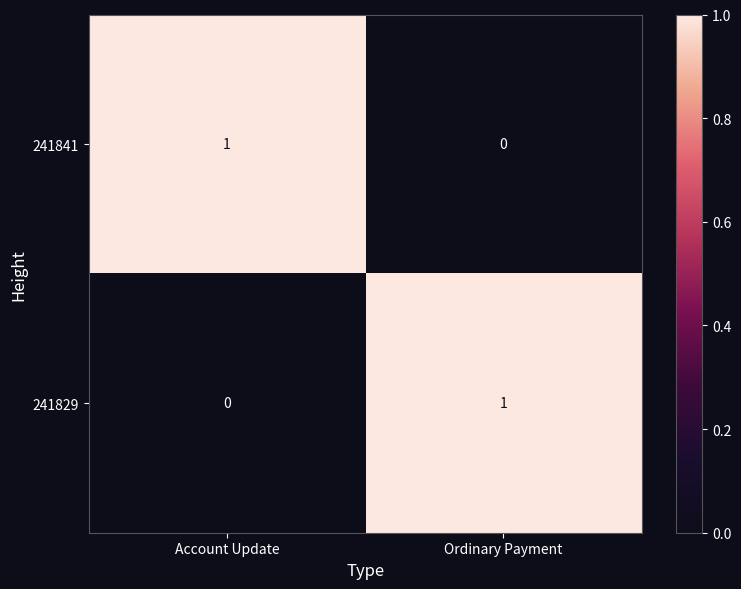

Reading left to right, list all the values displayed in this chart.

241841: Account Update=1	Ordinary Payment=0
241829: Account Update=0	Ordinary Payment=1